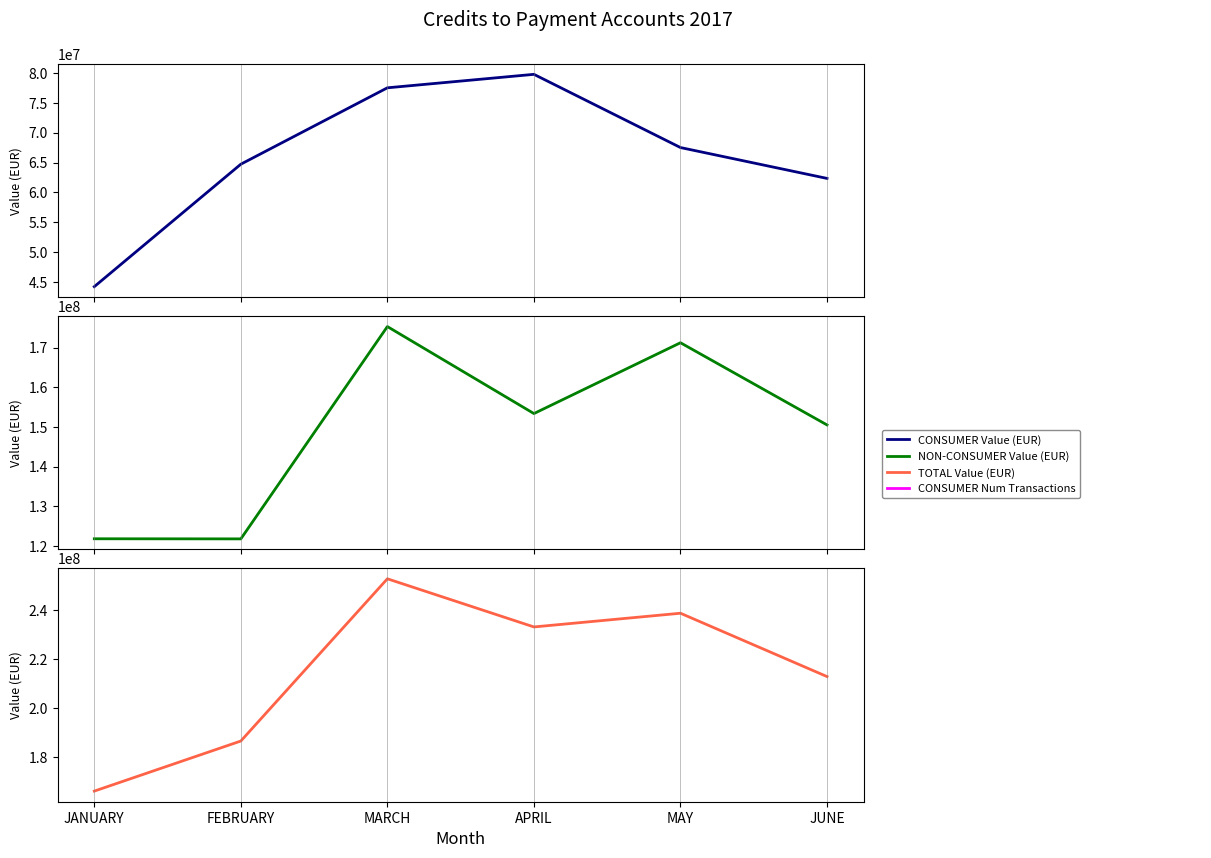

How many data points does each series have?

6